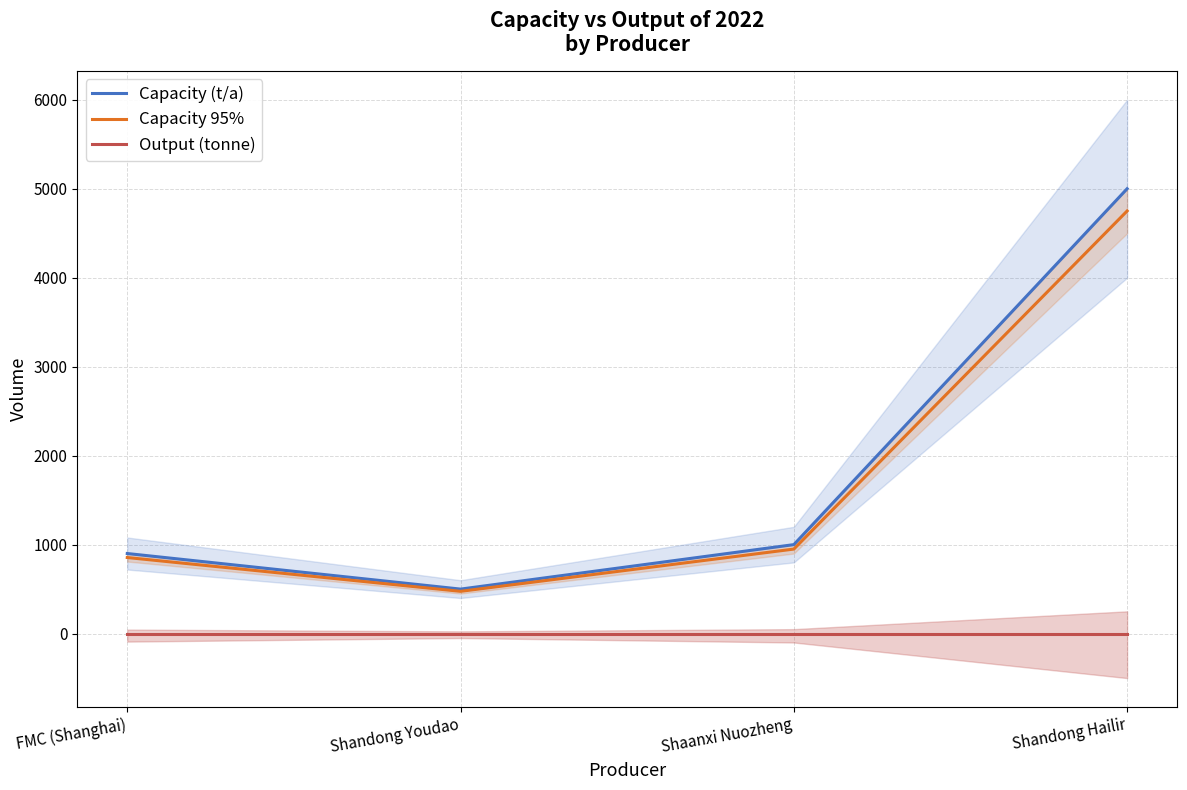

How many values in the Capacity (t/a) series exceed 1000?

1